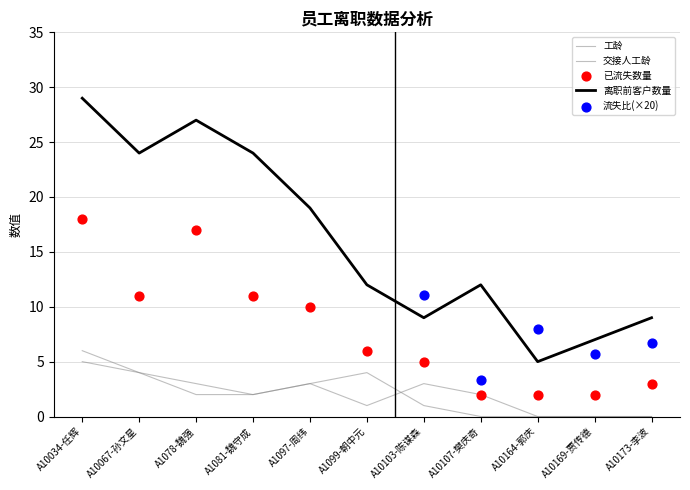

At how many categories does at least one series exceed 21?

4